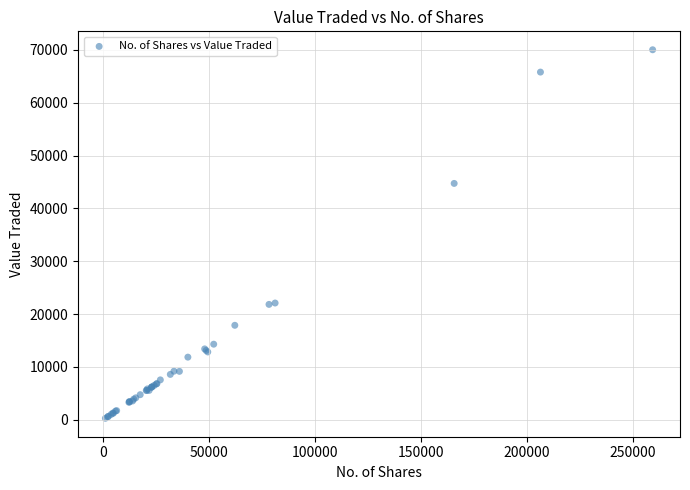

What Y value in the scatter plot is closest to 35149?

44733